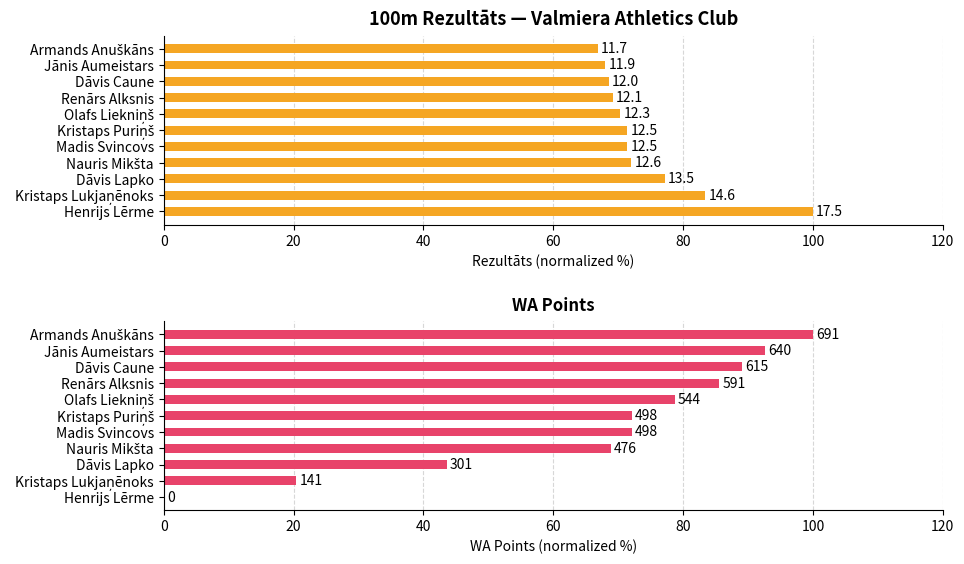

What is the approximate value of Rezultāts at Jānis Aumeistars?

68.0